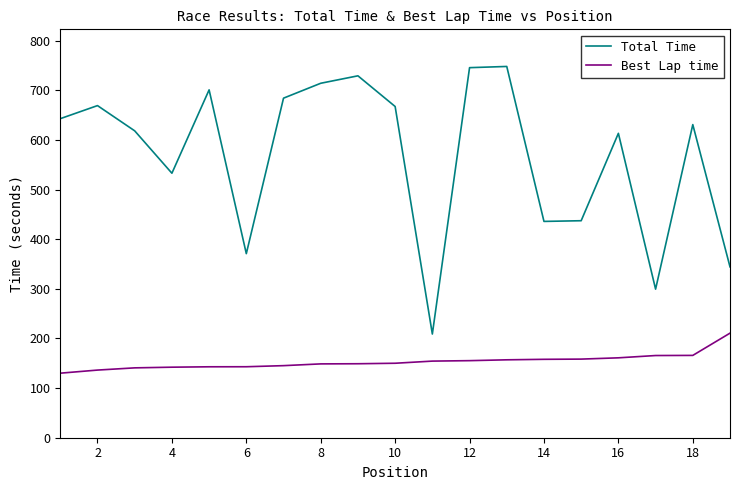

Rank the series by their average value, from lowest to highest.

Best Lap time, Total Time